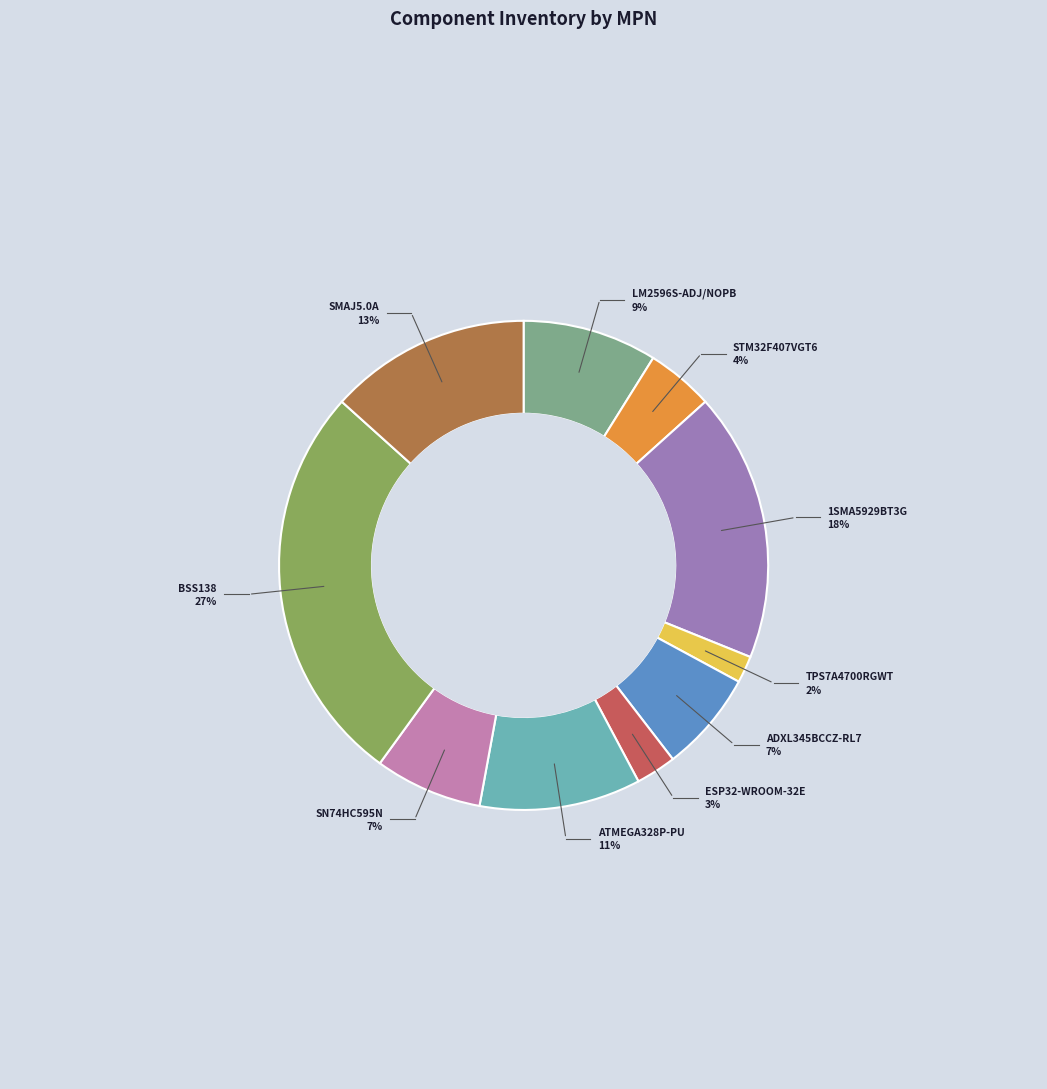

Is LM2596S-ADJ/NOPB the majority of the pie?

No